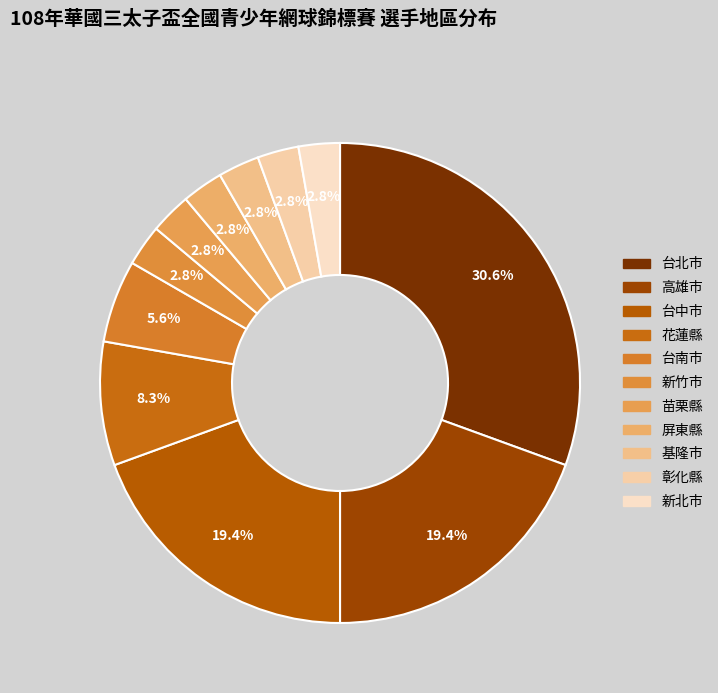

Count the number of slices in the pie.

11